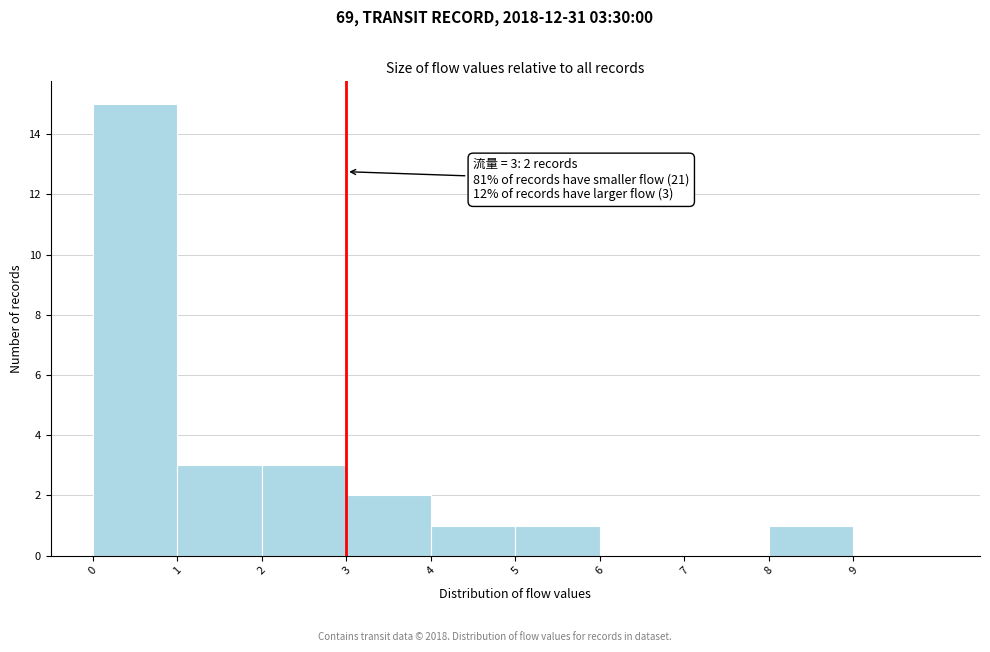

Over which range of the x-axis is the bar tallest?

0 to 1